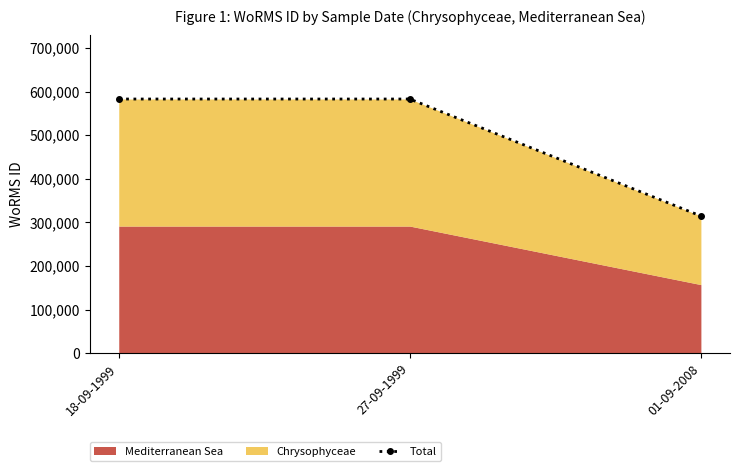

Rank the categories by value from highest to lowest.

18-09-1999, 27-09-1999, 01-09-2008